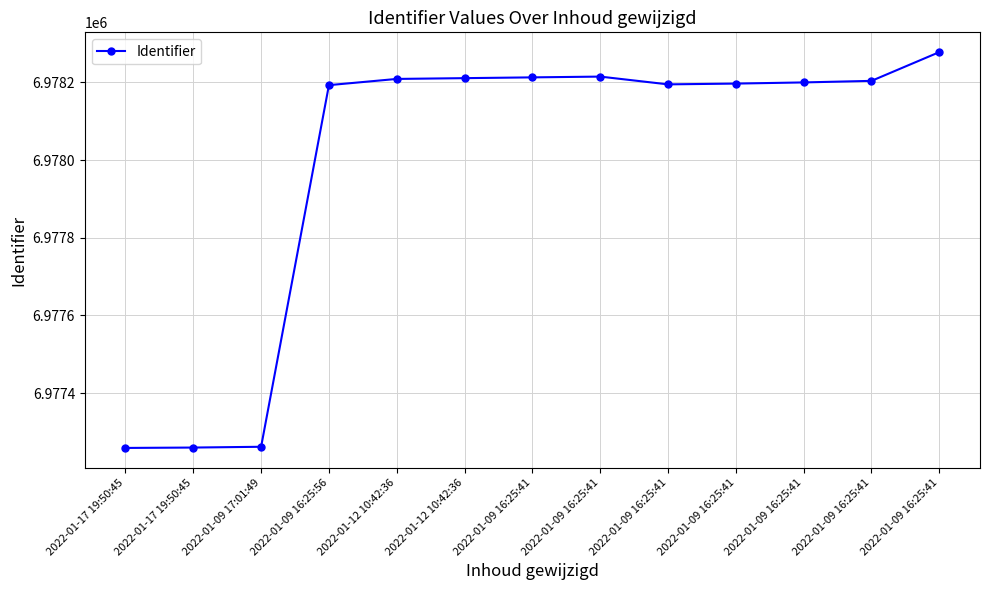

Approximately how many times larger is the value at 2022-01-09 16:25:41 compared to 2022-01-09 17:01:49?

1.0